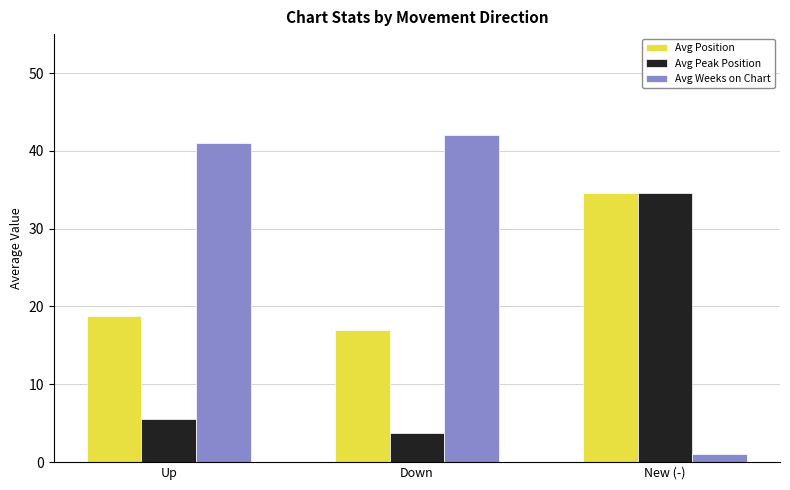

What are all the series names shown in the legend?

Avg Position, Avg Peak Position, Avg Weeks on Chart